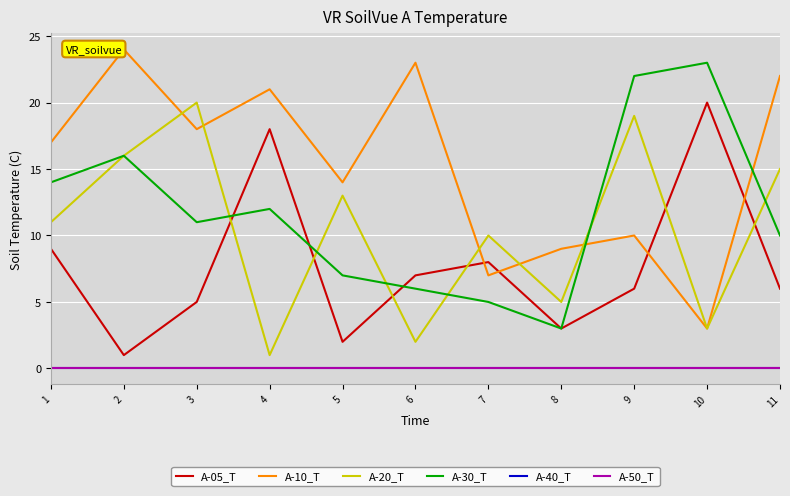

Which category has the lowest value in the A-05_T series?

2